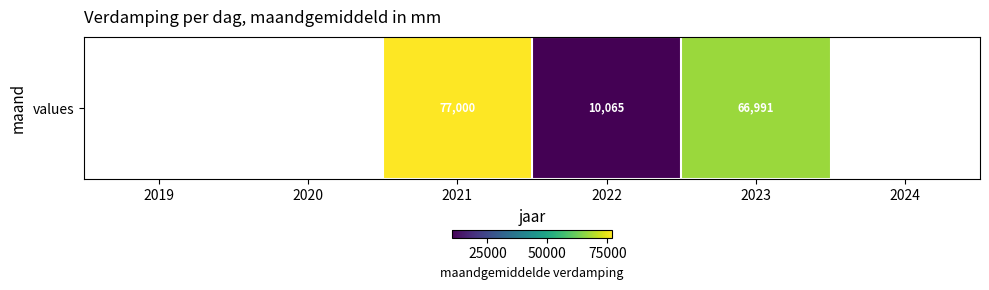

The value at 2022 is 10065.0. True or false?

True